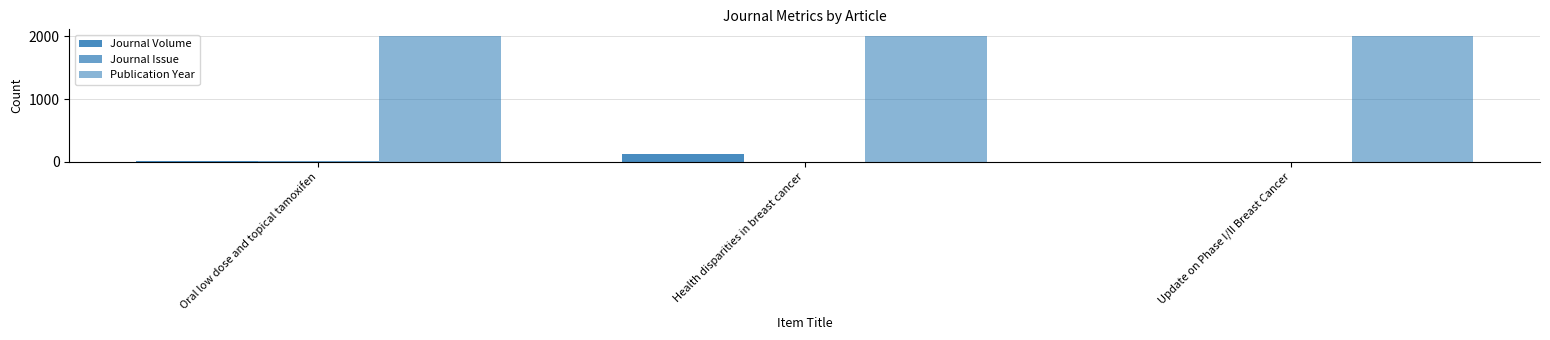

Reading left to right, transcribe all the data shown in this chart.

Journal Volume: 14	121	3
Journal Issue: 5	2	3
Publication Year: 2012	2010	2011